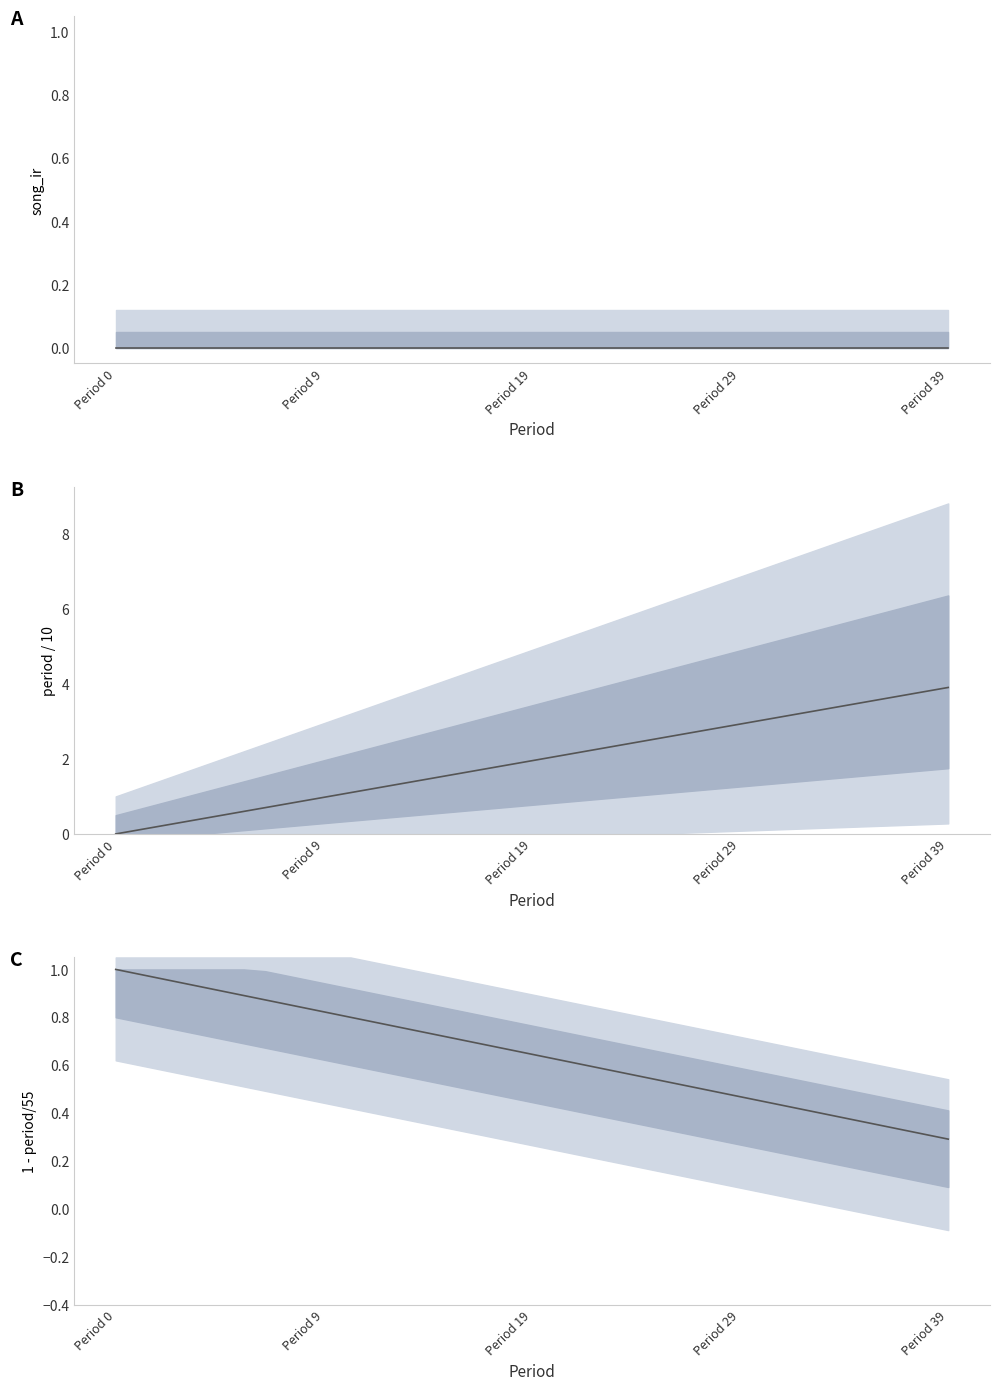

True or false: Astronaut In The Ocean and 1 - period/55 intersect in this chart.

False